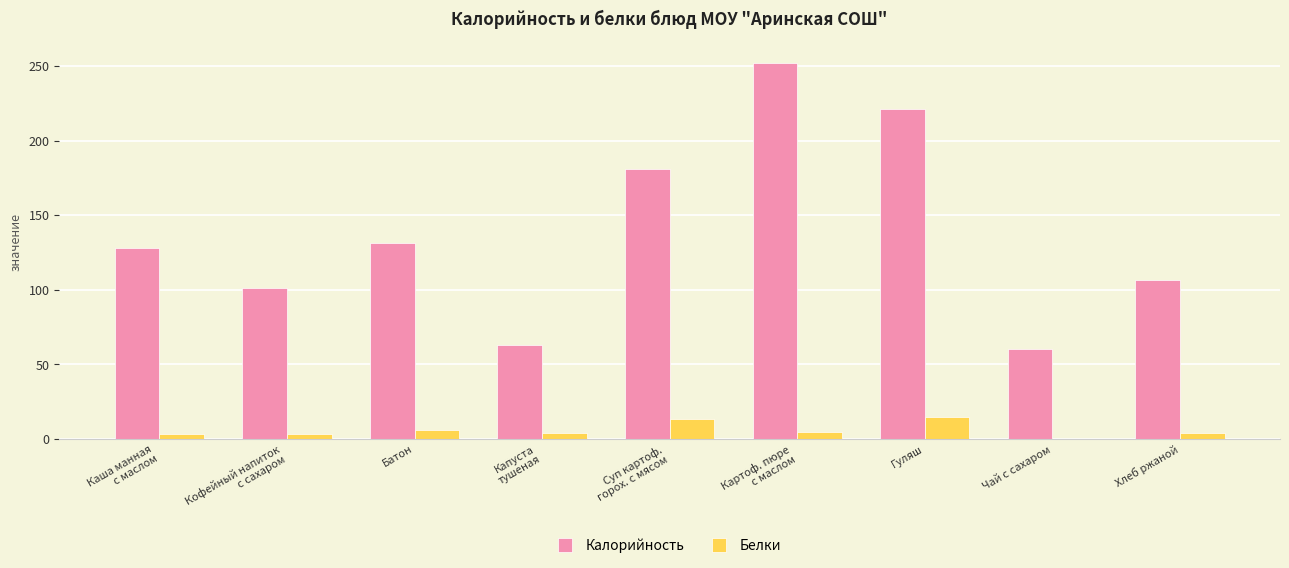

What is the sum of all Калорийность values?

1243.5